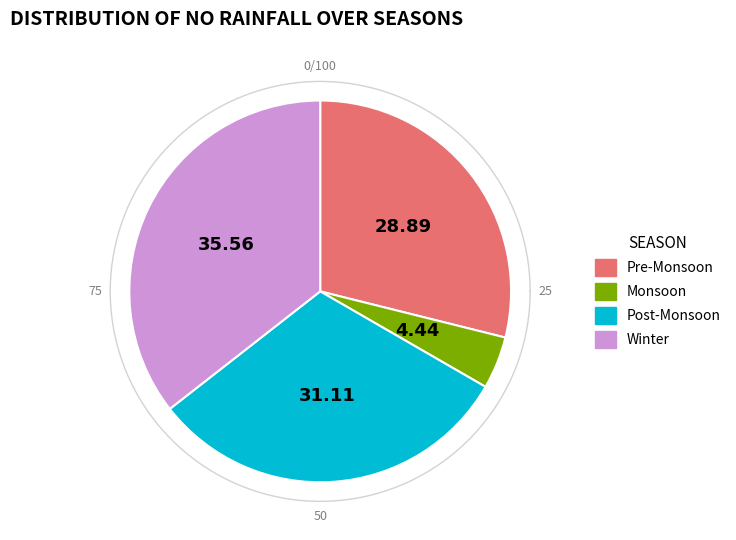

Between 6 and 2, which is larger?

6